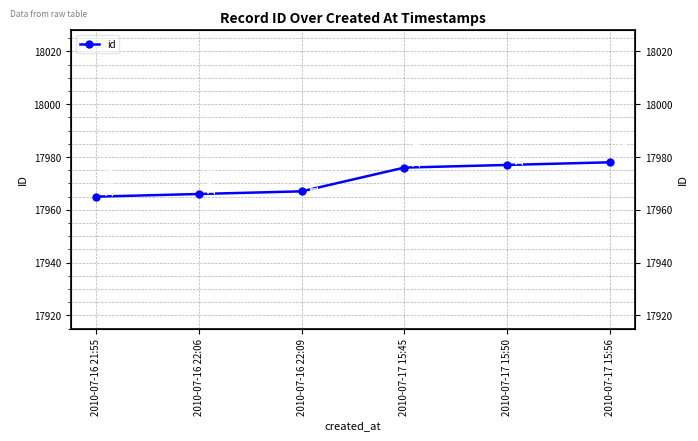

At which category does the chart reach its minimum across all series?

2010-07-16 21:55